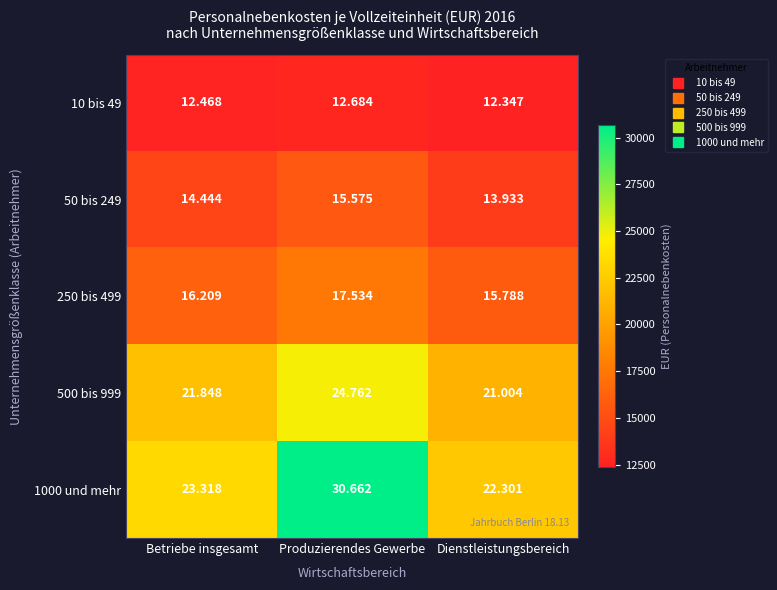

Which label corresponds to the largest value in the chart?

Produzierendes Gewerbe